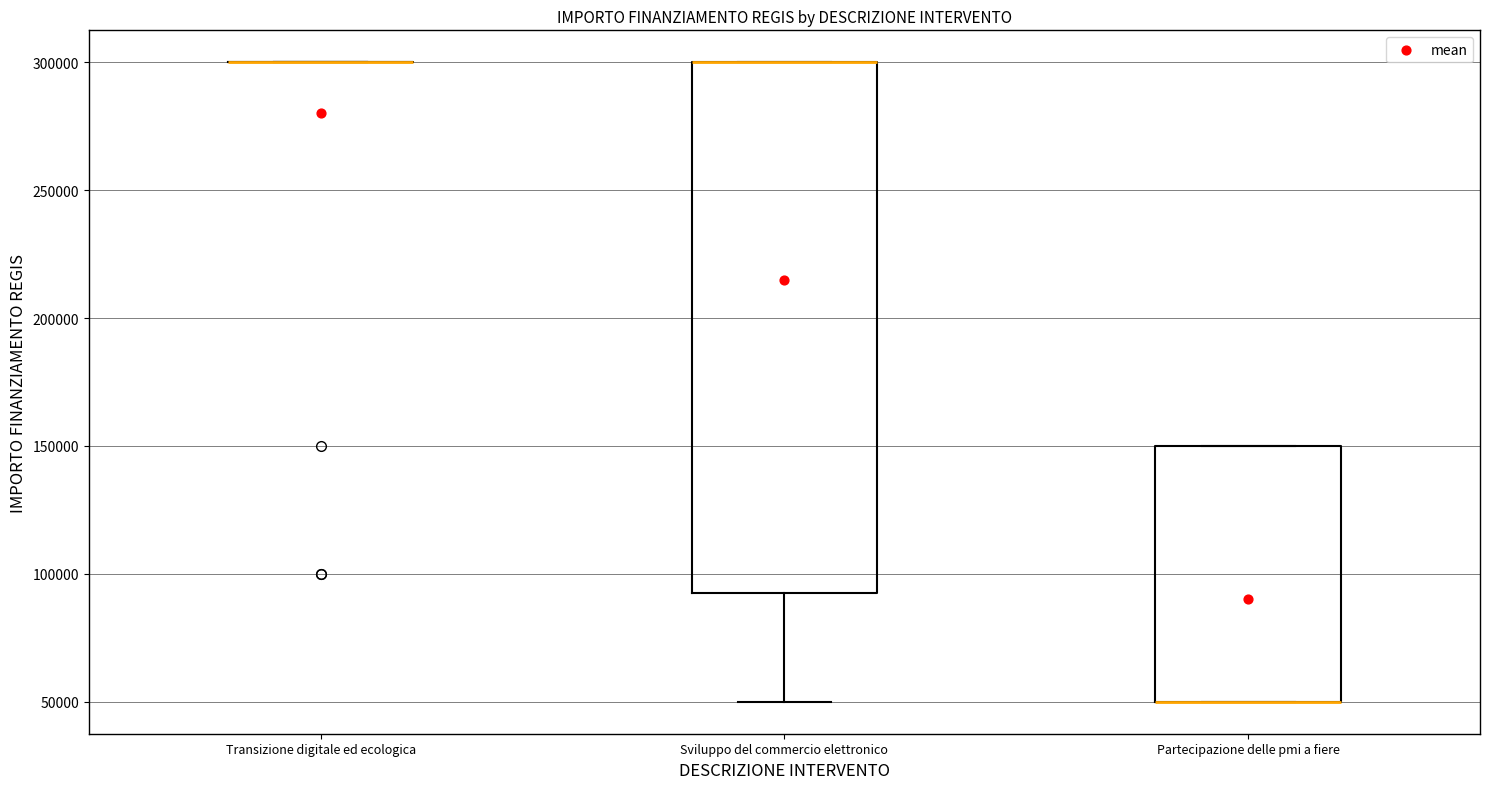

Where is the lower edge of the box for Sviluppo del commercio elettronico on the y-axis? The values are not printed on the chart, so give them approximately, as read against the axis.

95000